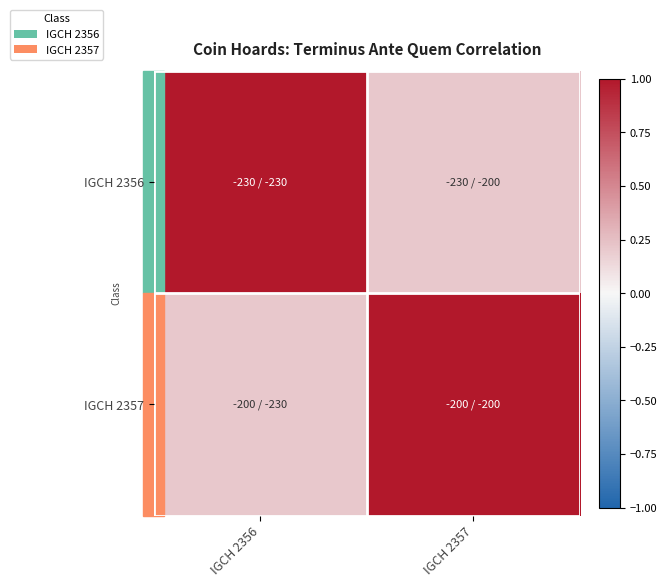

At which category is the sum across all series the highest?

IGCH 2356